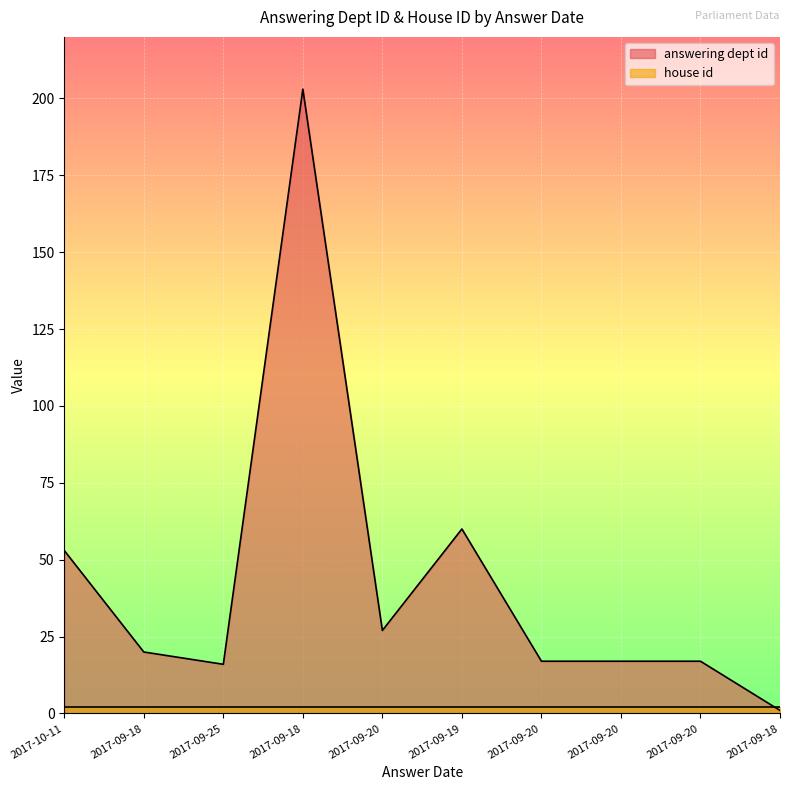

What is the sum of the values at 2017-09-20 and 2017-09-18?

18